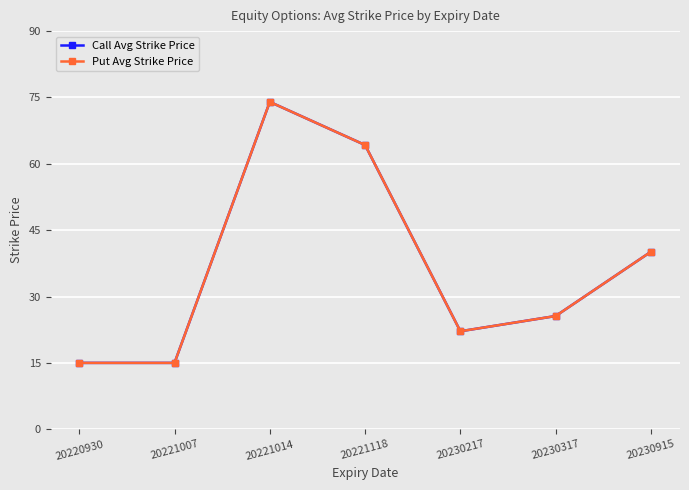

At how many categories does at least one series exceed 65?

1